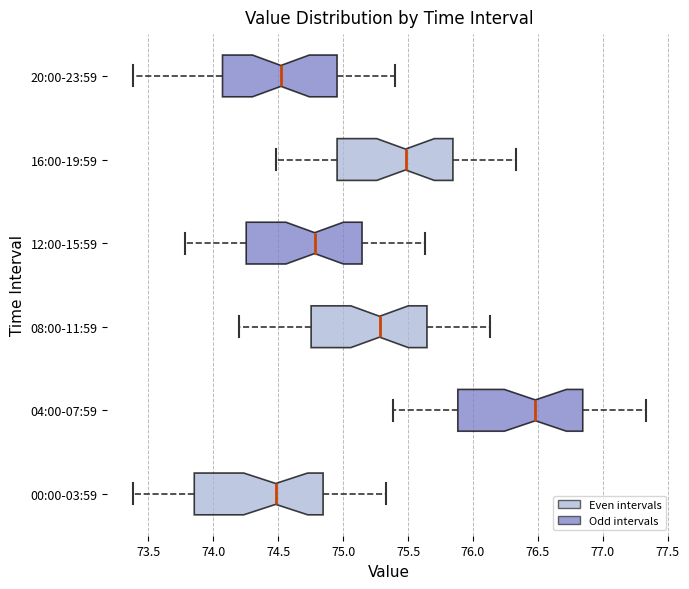

Reading bottom to top, read every box against the x-axis: the position of its median line, the range the box covers, and the ends of its whiskers. The values are not printed on the chart, so give them approximately, as read against the axis.

00:00-03:59: median 74.50, box 73.85 to 74.85, whiskers 73.40 to 75.35
04:00-07:59: median 76.50, box 75.90 to 76.85, whiskers 75.40 to 77.35
08:00-11:59: median 75.30, box 74.75 to 75.65, whiskers 74.20 to 76.15
12:00-15:59: median 74.80, box 74.25 to 75.15, whiskers 73.80 to 75.65
16:00-19:59: median 75.50, box 74.95 to 75.85, whiskers 74.50 to 76.35
20:00-23:59: median 74.50, box 74.05 to 74.95, whiskers 73.40 to 75.40